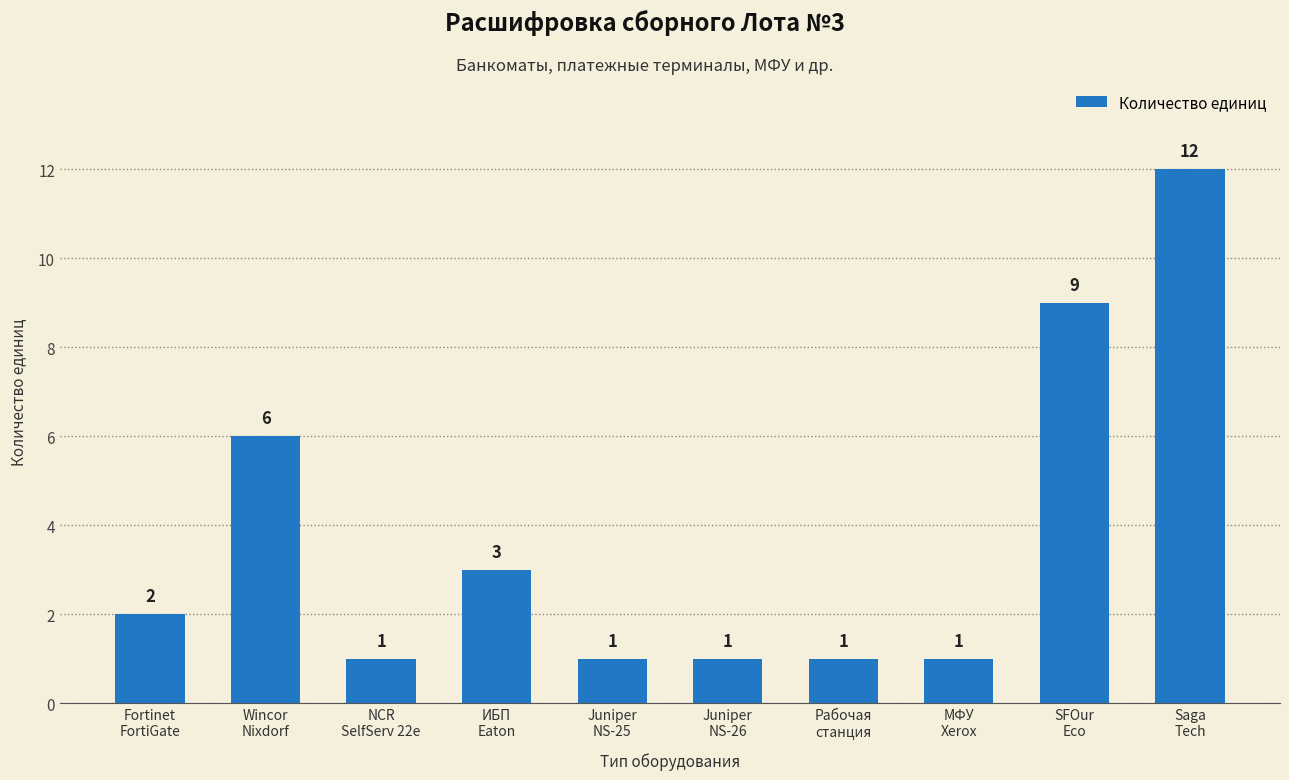

What is the label of the 10th bar from the left?

Saga
Tech